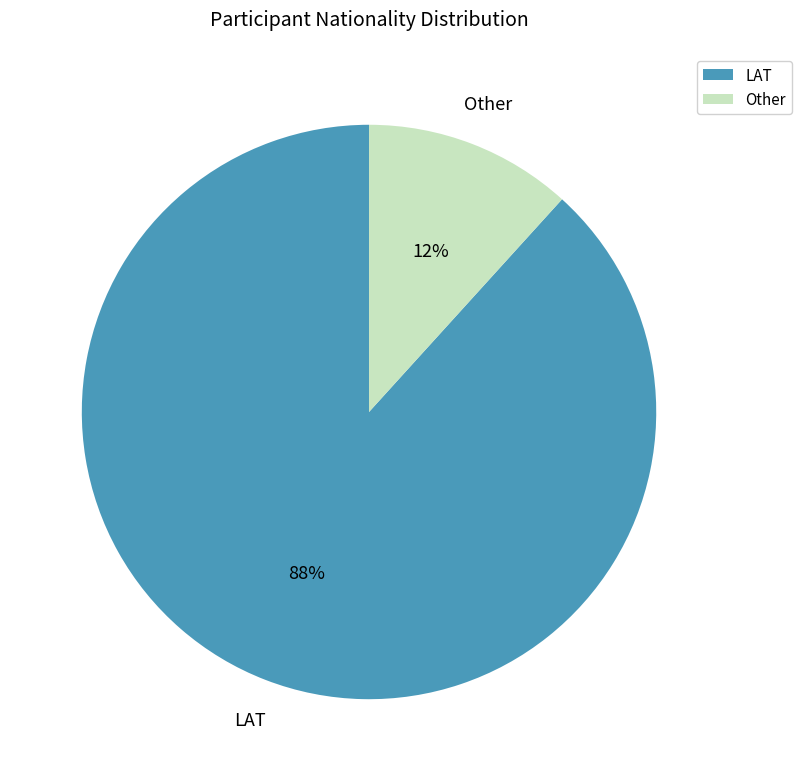

Does LAT represent more than half of the total?

Yes